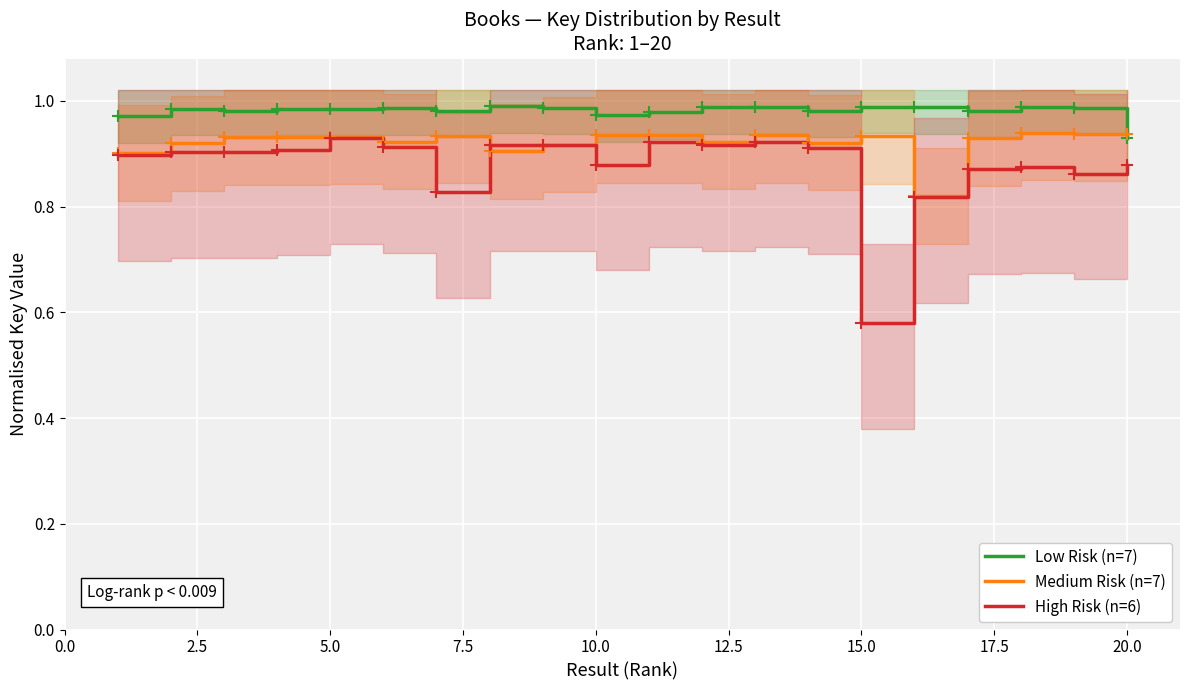

Reading right to left, transcribe all the data shown in this chart.

Low Risk (n=7): 0.9	1.0	1.0	1.0	1.0	1.0	1.0	1.0	1.0	1.0	1.0	1.0	1.0	1.0	1.0	1.0	1.0	1.0	1.0	1.0
Medium Risk (n=7): 0.9	0.9	0.9	0.9	0.8	0.9	0.9	0.9	0.9	0.9	0.9	0.9	0.9	0.9	0.9	0.9	0.9	0.9	0.9	0.9
High Risk (n=6): 0.9	0.9	0.9	0.9	0.8	0.6	0.9	0.9	0.9	0.9	0.9	0.9	0.9	0.8	0.9	0.9	0.9	0.9	0.9	0.9